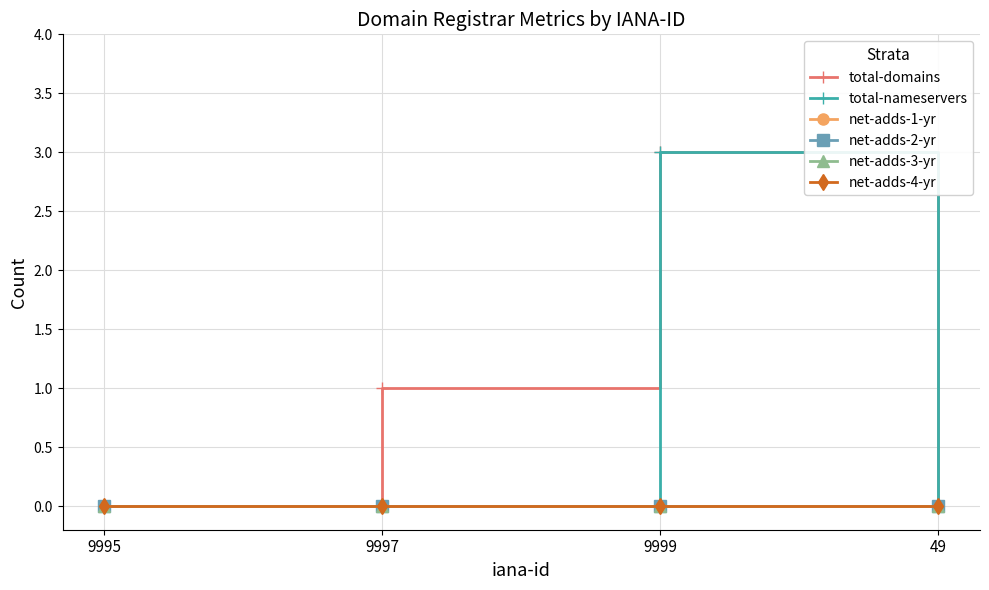

Does the chart have visible grid lines?

Yes